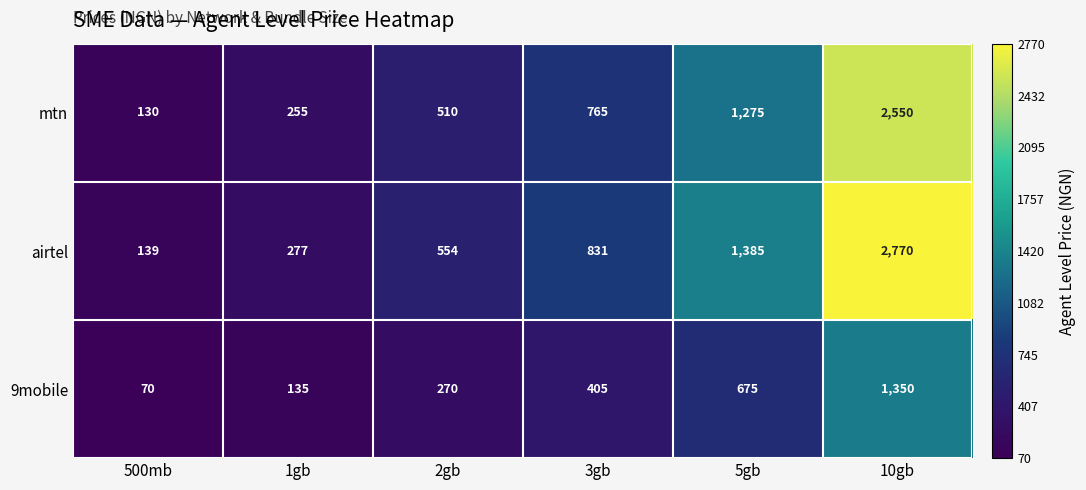

How many data points in 9mobile are less than 405?

3